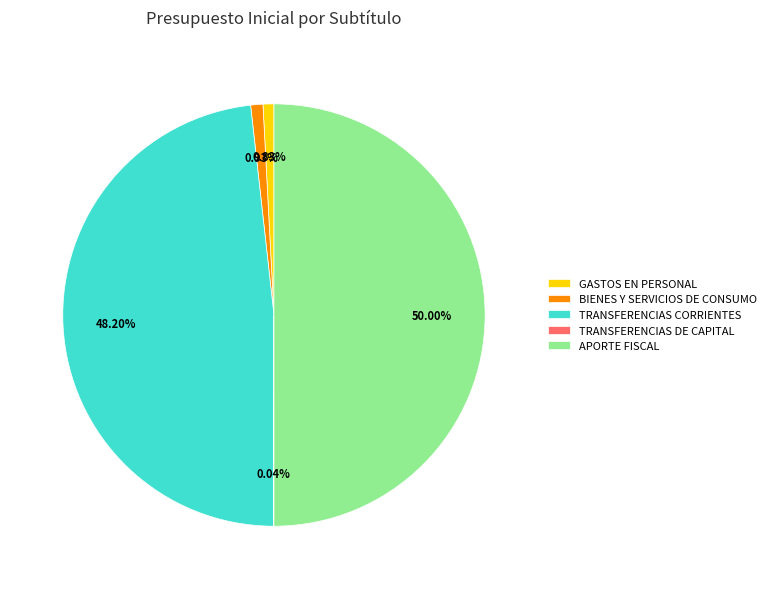

Is TRANSFERENCIAS CORRIENTES the majority of the pie?

No